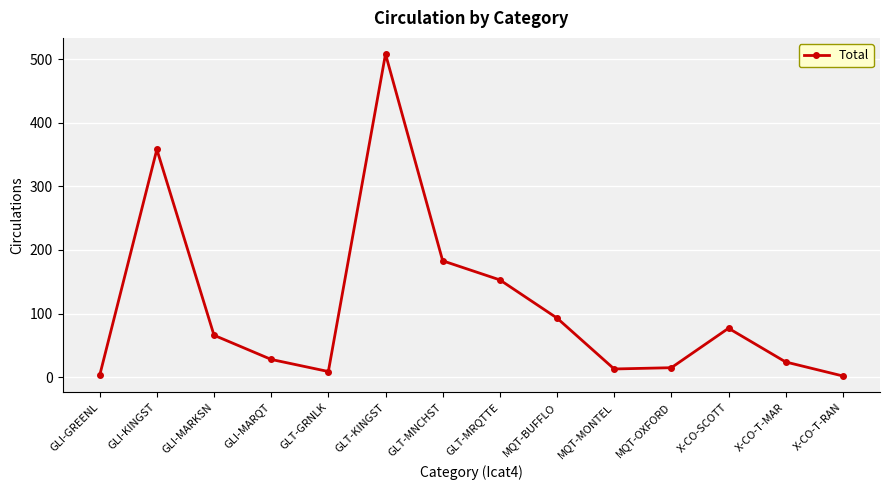

At which category does the data reach its first local peak?

GLI-KINGST